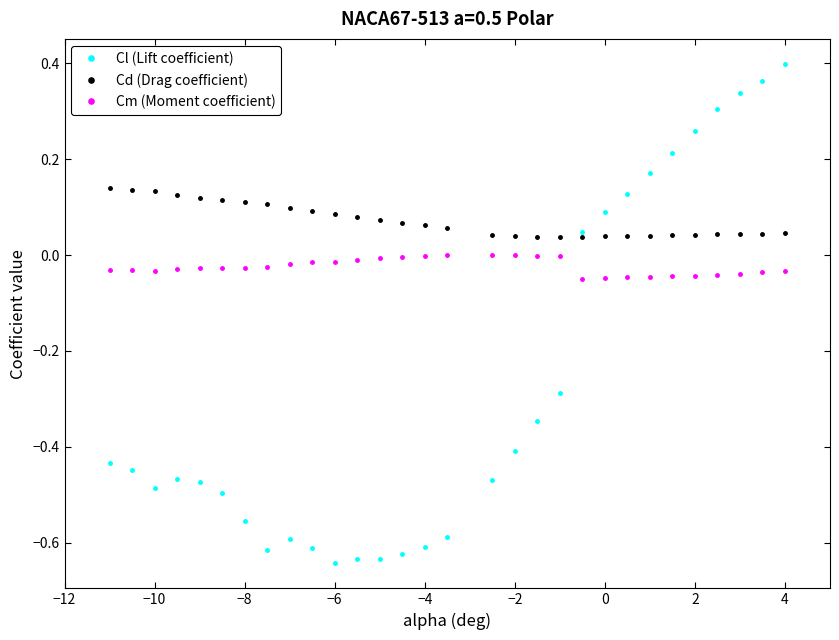

True or false: Cm (Moment coefficient) and Cd (Drag coefficient) cross at least once.

False